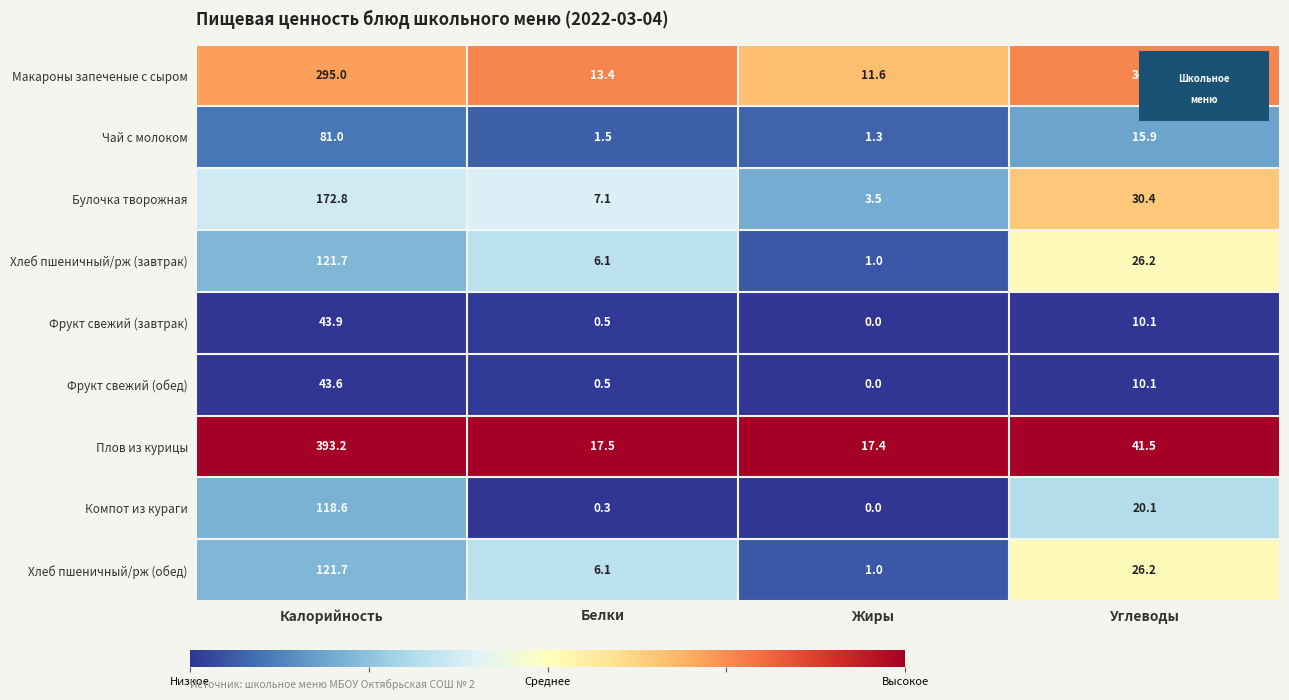

What is the average value of the Фрукт свежий (завтрак) series?

13.6